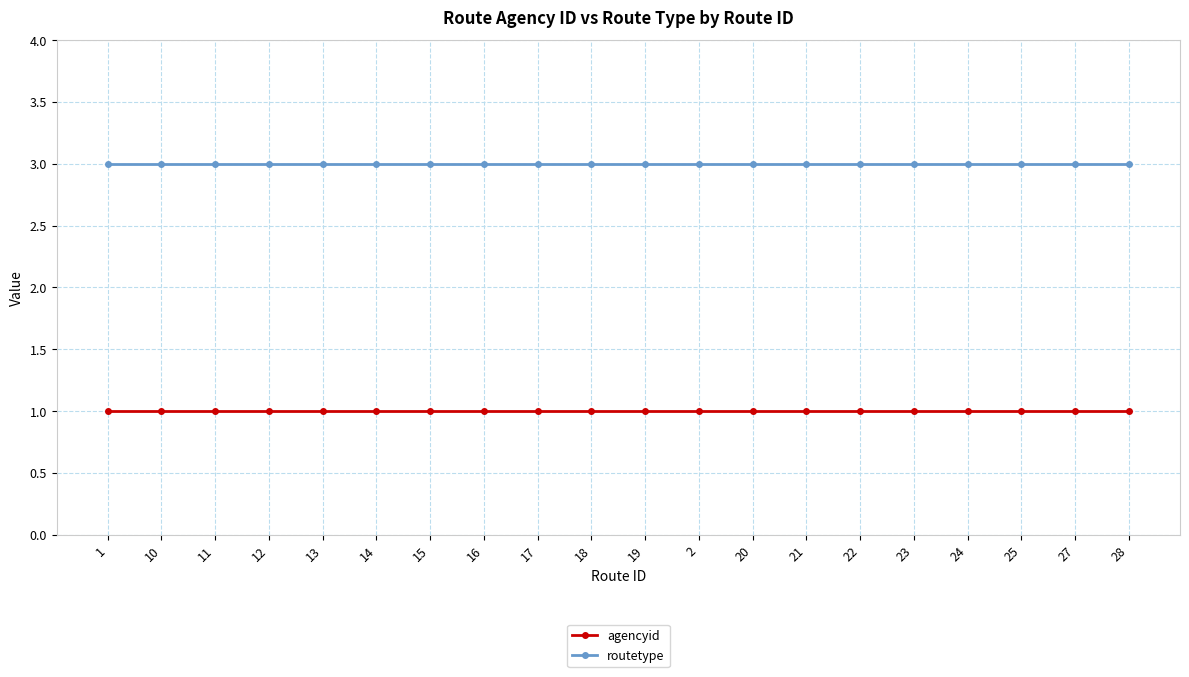

At how many categories does at least one series exceed 1?

20